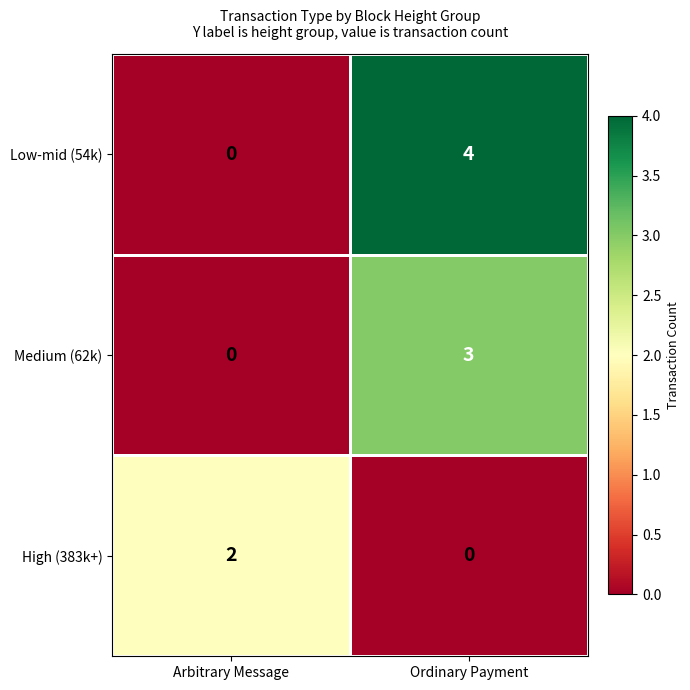

What is the greatest value displayed?

4